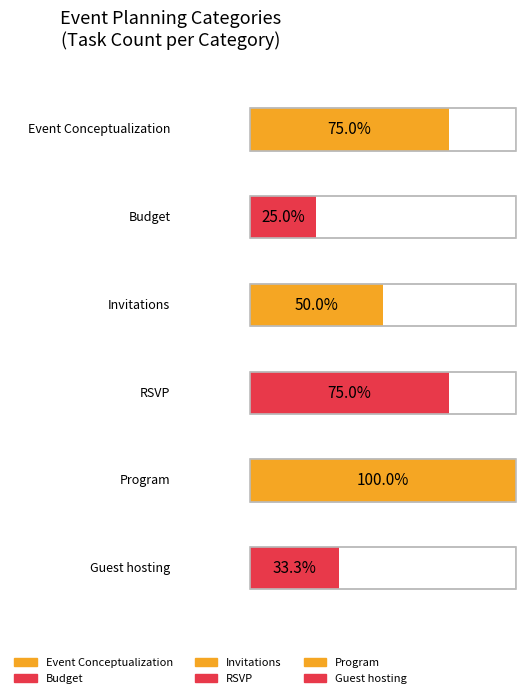

How many categories are shown in the chart?

6